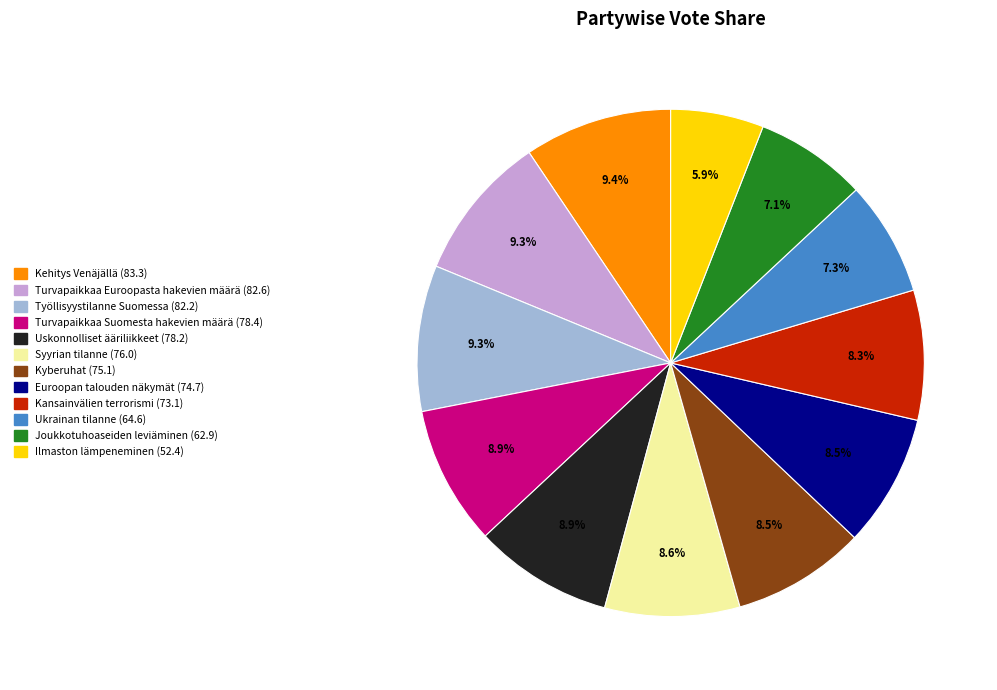

Approximately how many times larger is the value at Joukkotuhoaseiden leviäminen compared to Kansainvälien terrorismi?

0.9